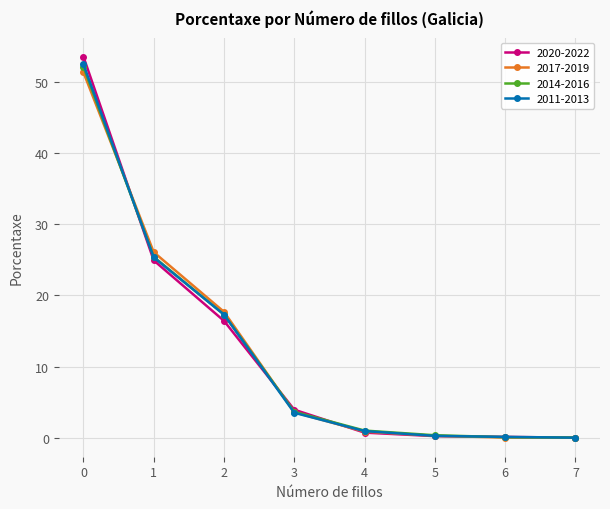

What is the value of the 2020-2022 point at the 3rd from the left?

16.4